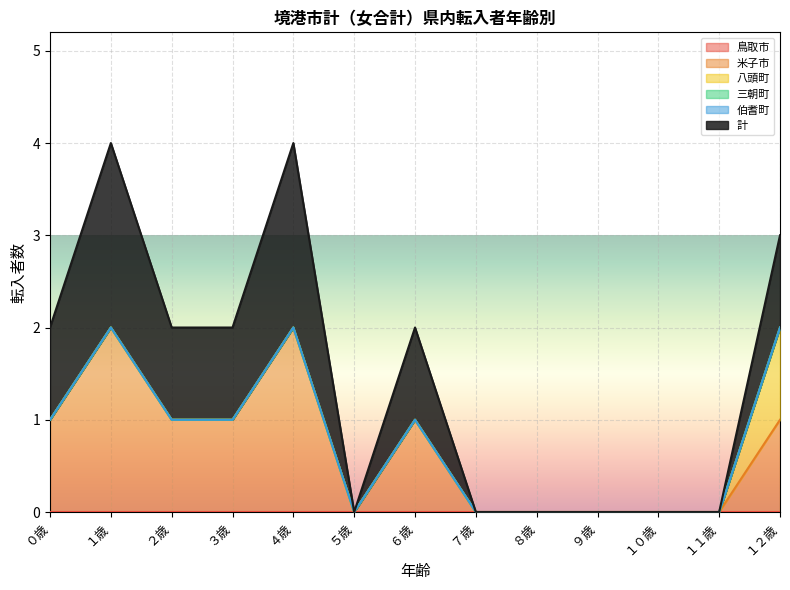

Which has a higher value, ３歳 or ８歳?

３歳